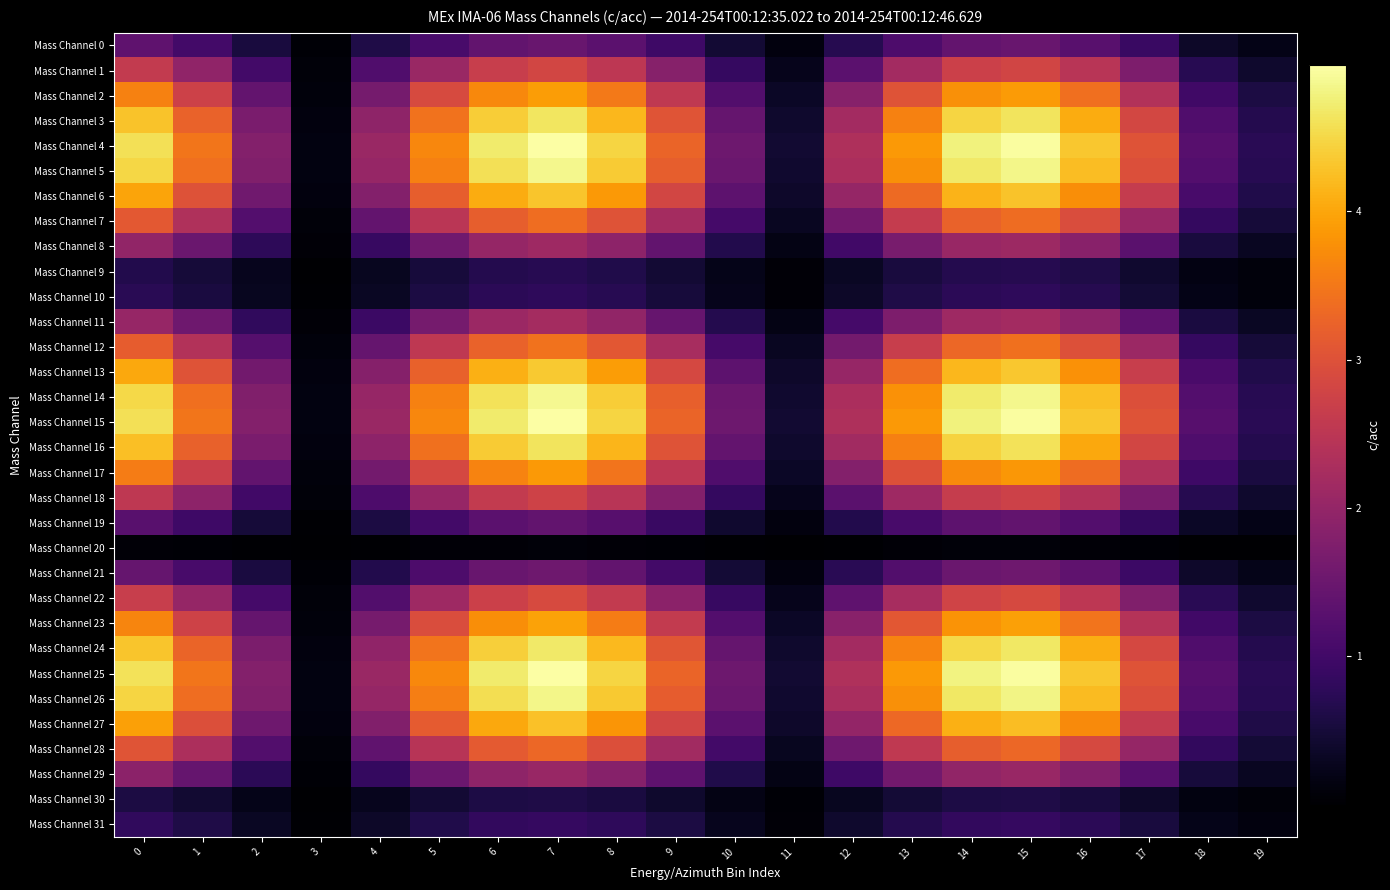

At 0, list the series in order from smallest to largest.

Mass Channel 20, Mass Channel 30, Mass Channel 9, Mass Channel 10, Mass Channel 31, Mass Channel 19, Mass Channel 0, Mass Channel 21, Mass Channel 29, Mass Channel 8, Mass Channel 11, Mass Channel 18, Mass Channel 1, Mass Channel 22, Mass Channel 28, Mass Channel 7, Mass Channel 12, Mass Channel 17, Mass Channel 2, Mass Channel 23, Mass Channel 27, Mass Channel 6, Mass Channel 13, Mass Channel 16, Mass Channel 3, Mass Channel 24, Mass Channel 26, Mass Channel 5, Mass Channel 14, Mass Channel 15, Mass Channel 4, Mass Channel 25